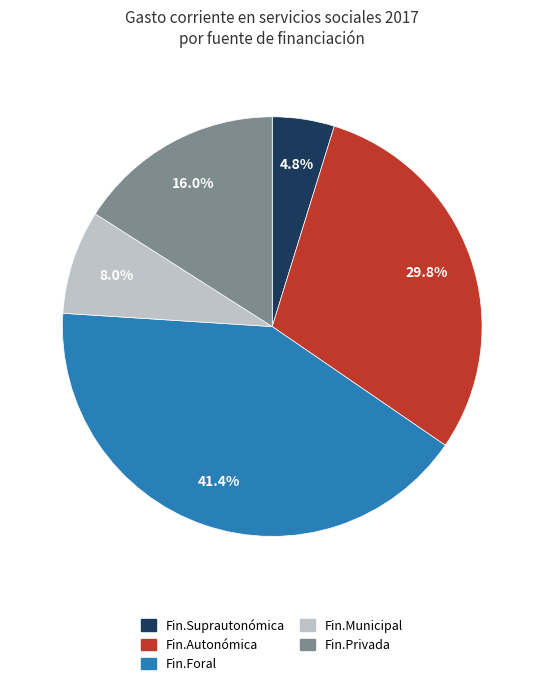

What portion of the pie excludes Fin.Suprautonómica?

95.2%